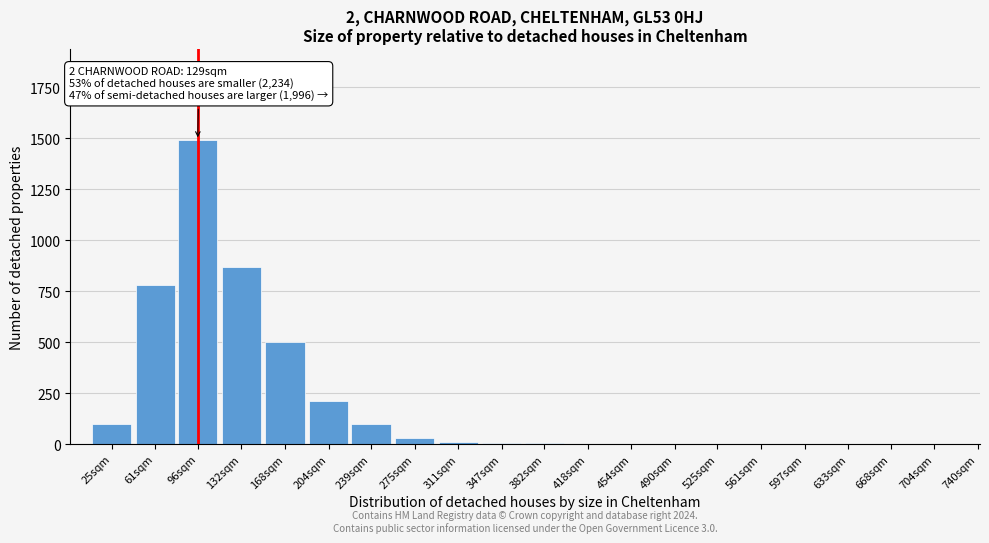

What is the greatest value displayed?

1490